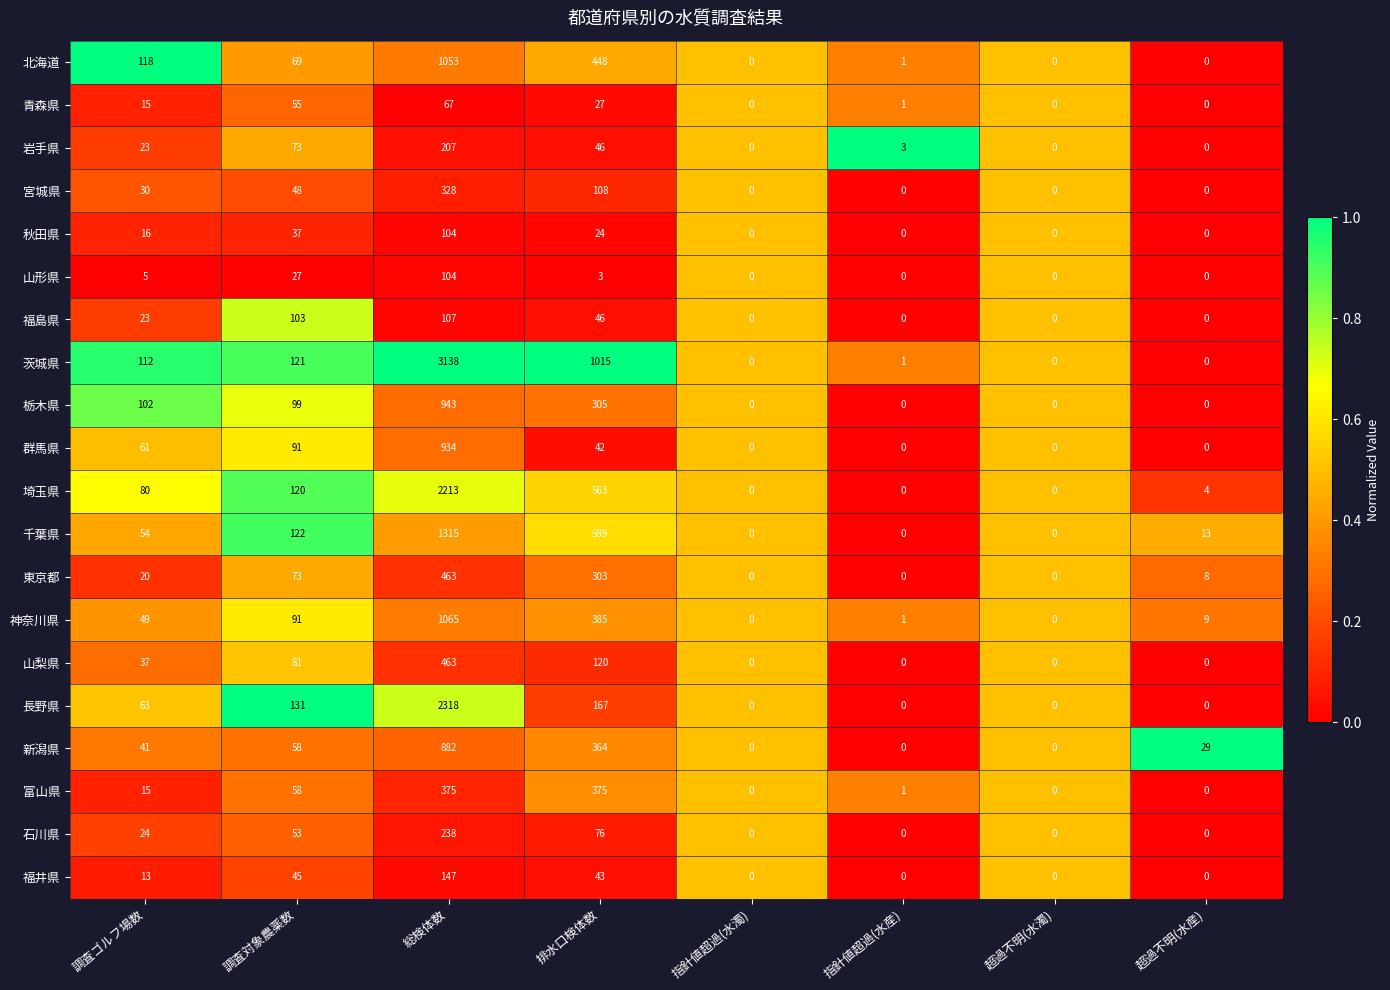

True or false: 栃木県 has a value of 0 at 超過不明(水産).

True